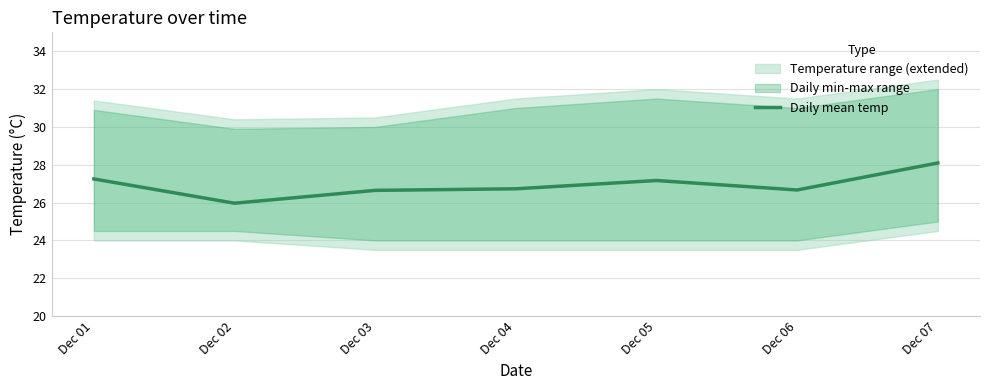

How many values exceed 26?

6